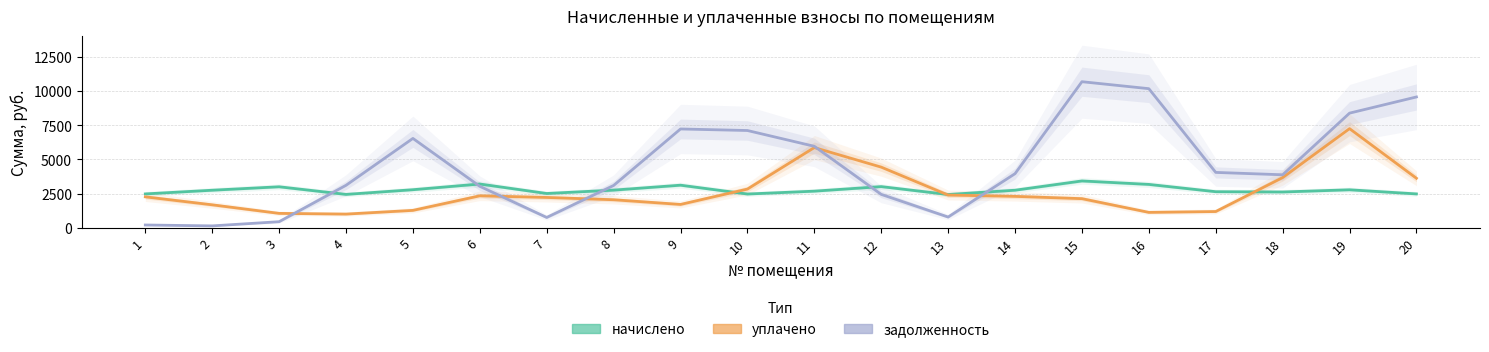

What are all the series names shown in the legend?

начислено, уплачено, задолженность